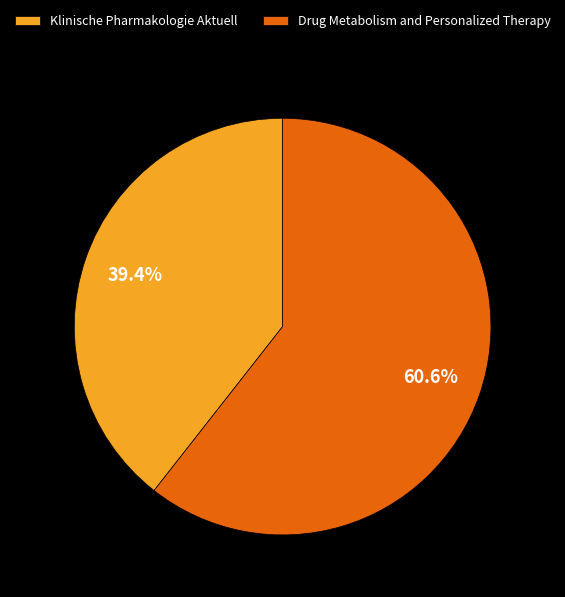

Which slice is the largest?

Drug Metabolism and Personalized Therapy